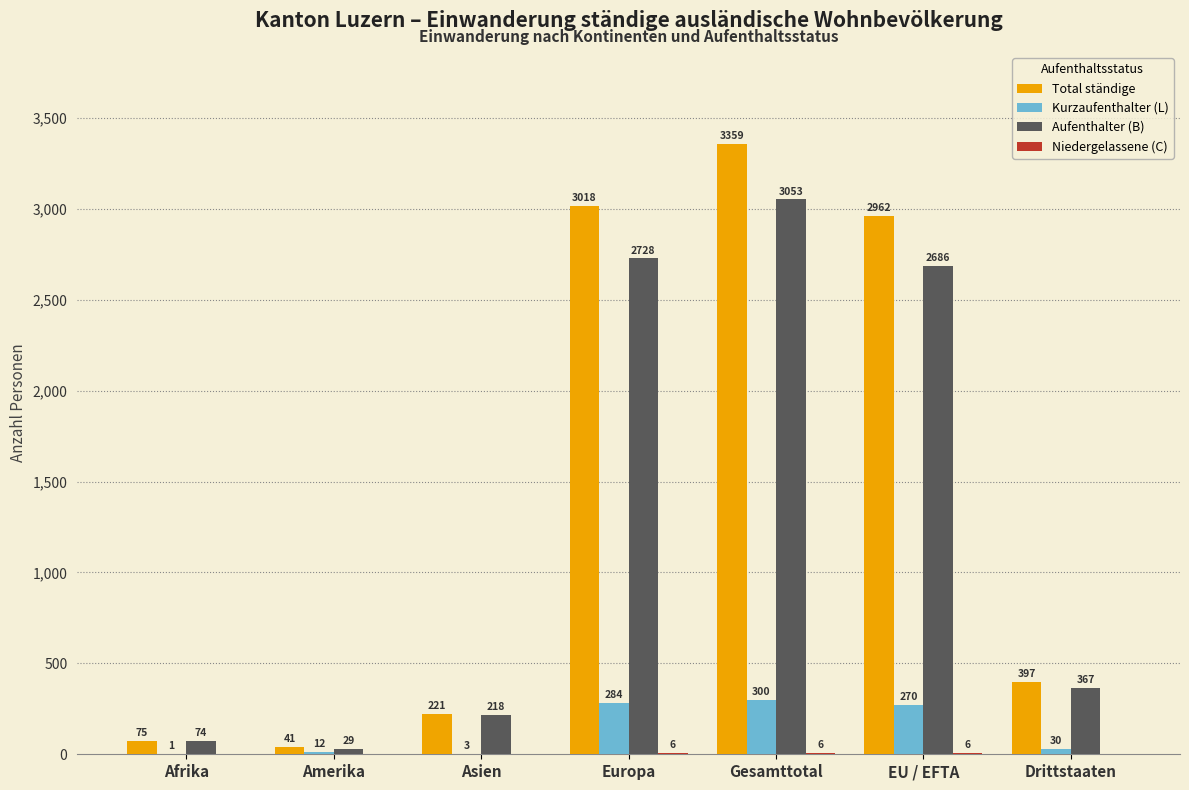

Between Afrika and Europa, which series saw the biggest shift?

Total ständige